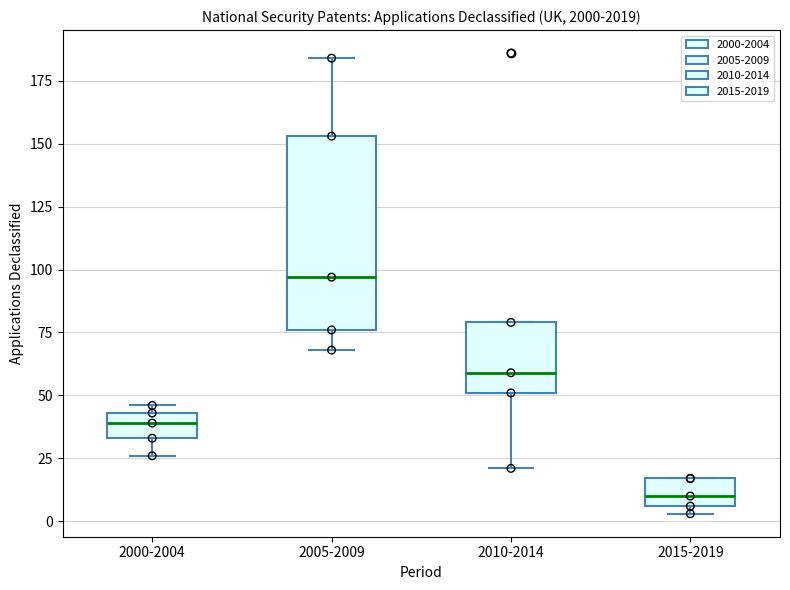

Which box's median line is the lowest?

2015-2019